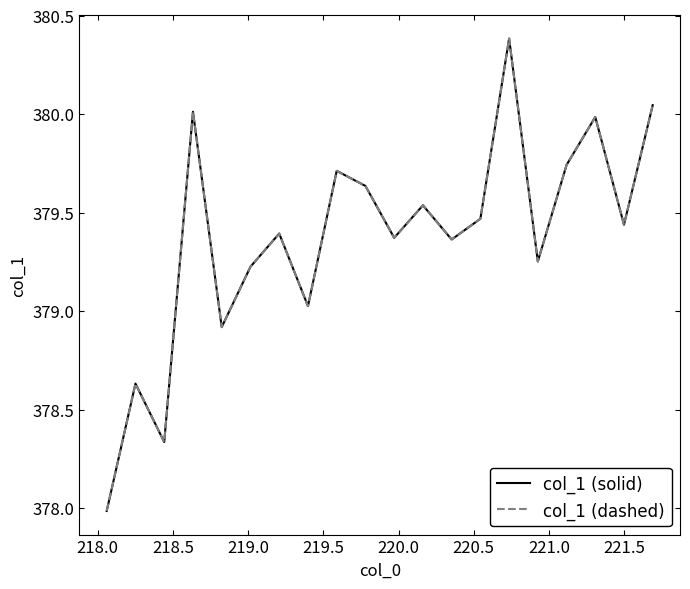

Does the chart have visible grid lines?

No